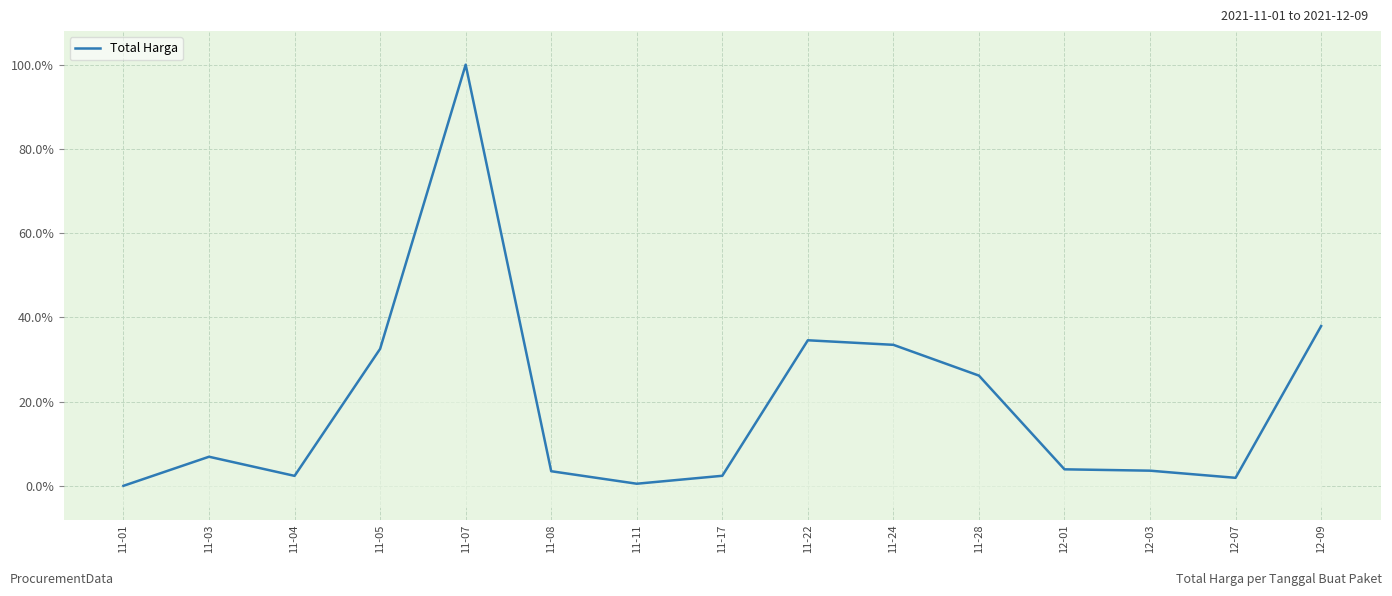

Reading right to left, list all the values displayed in this chart.

37.9	1.9	3.6	3.9	26.2	33.5	34.6	2.4	0.5	3.5	100.0	32.5	2.4	6.9	0.0